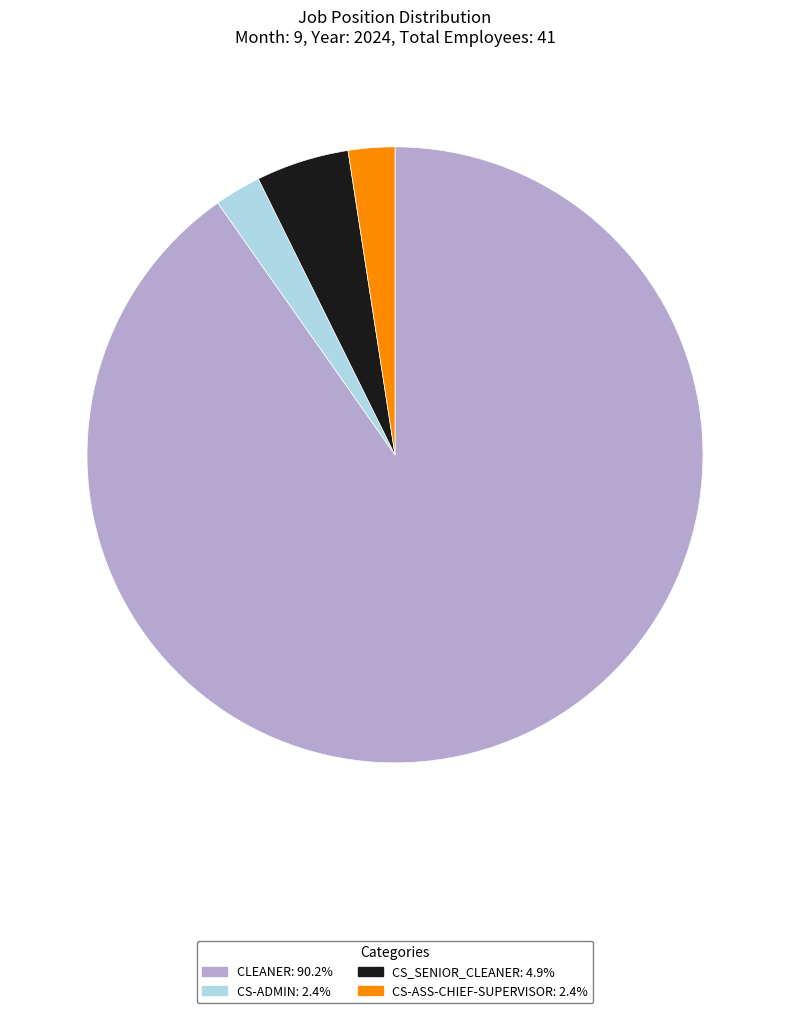

What is the ratio of the value at CS_SENIOR_CLEANER to the value at CS-ASS-CHIEF-SUPERVISOR?

2.0